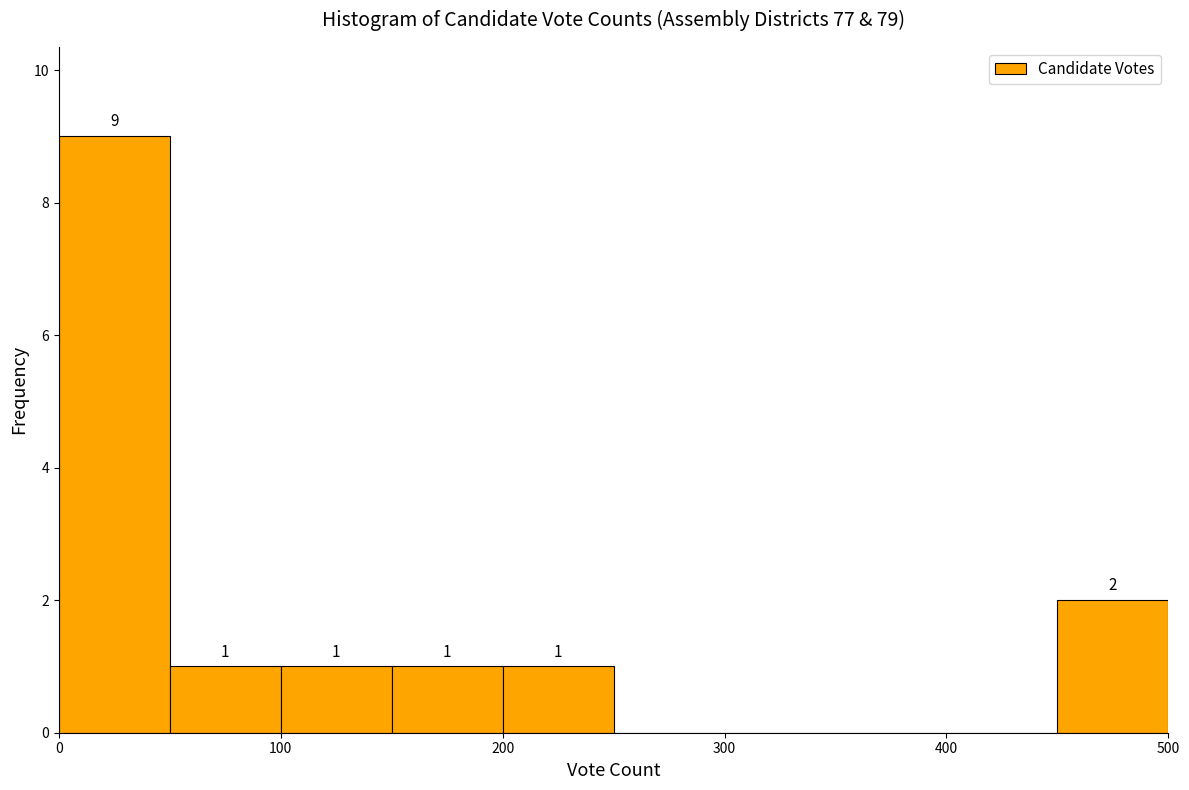

Which range on the x-axis has the tallest bar?

0 to 50